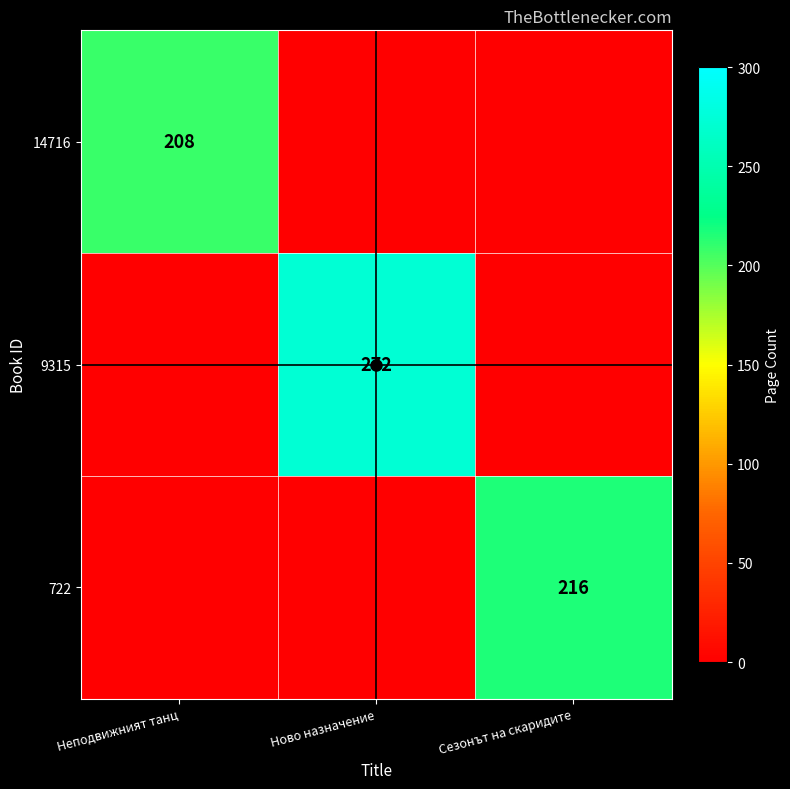

The 722 series shows 59 at Сезонът на скаридите. True or false?

False